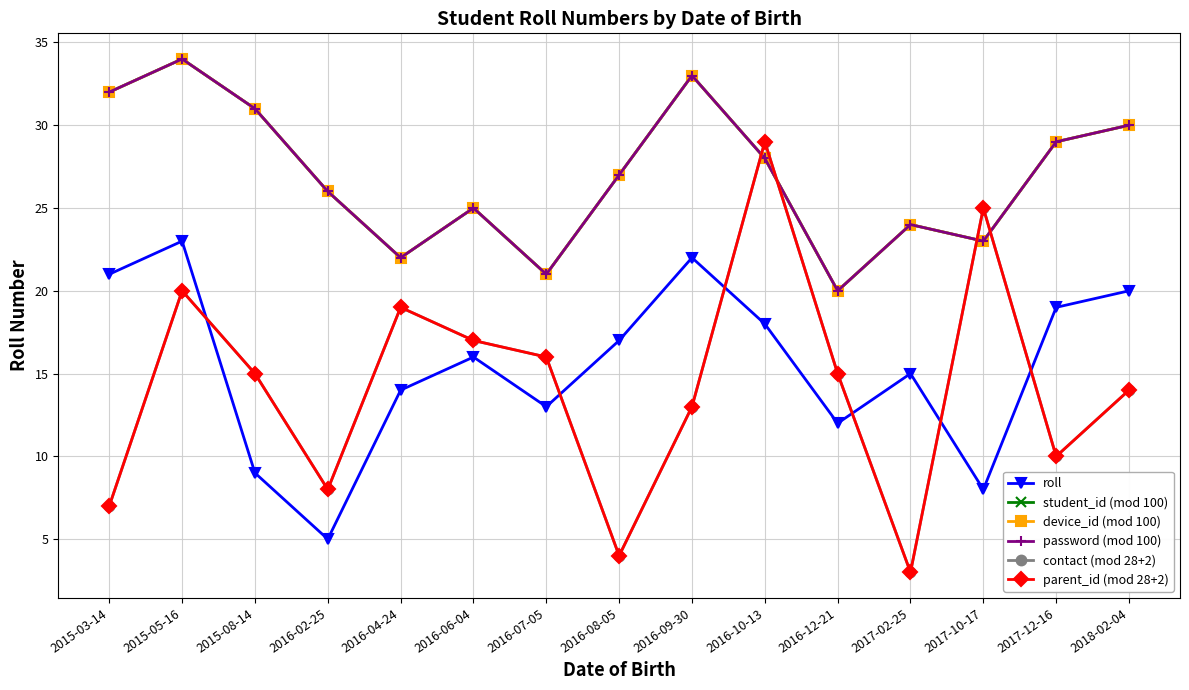

Is this an area chart (filled region under the line)?

No